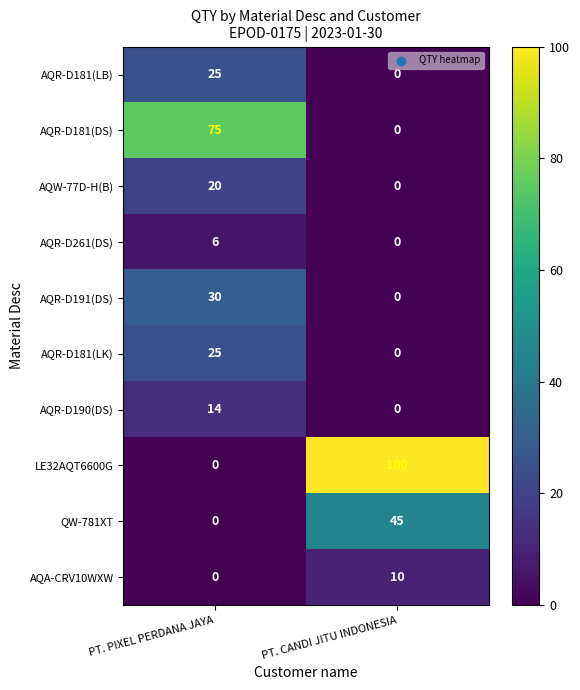

At how many categories does at least one series exceed 43?

2